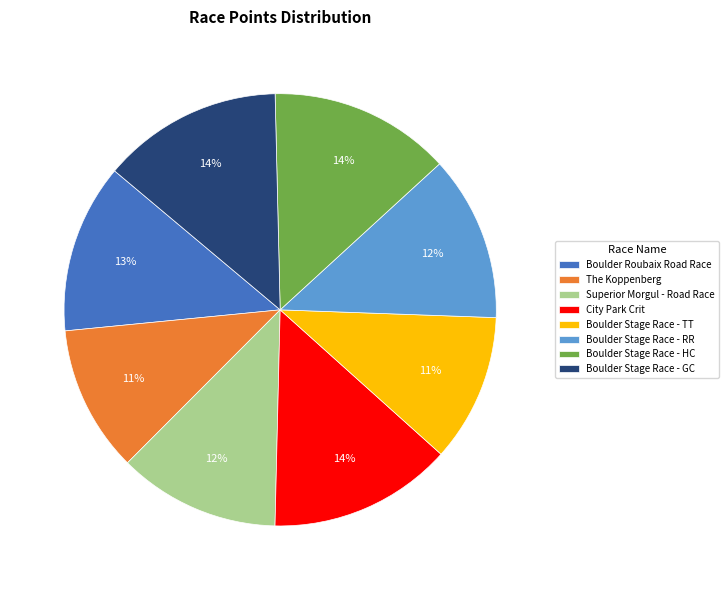

To the nearest percent, what percentage of the pie is Superior Morgul - Road Race?

12%